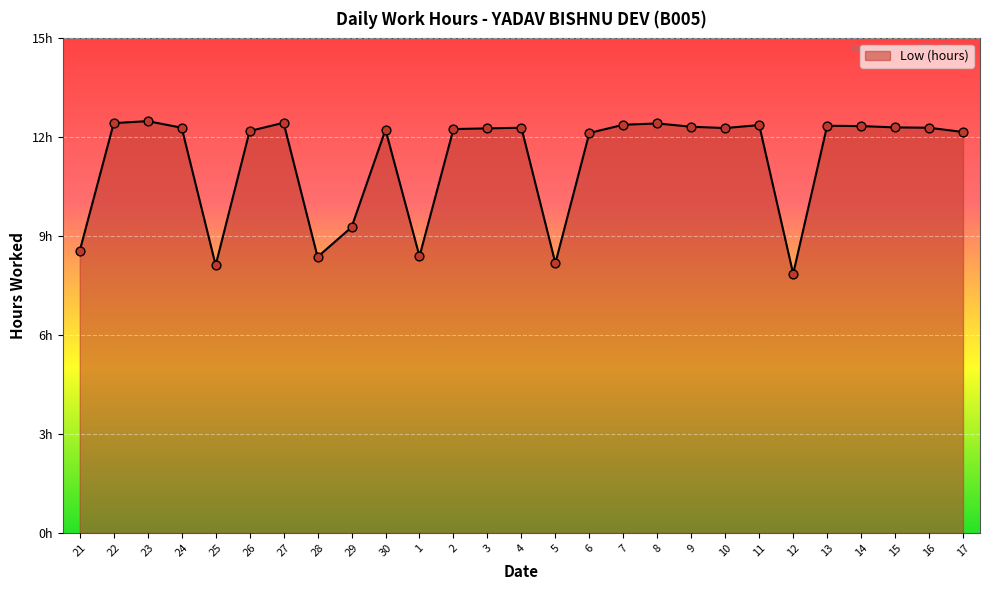

What is the ratio of the value at 5 to the value at 15?

0.7